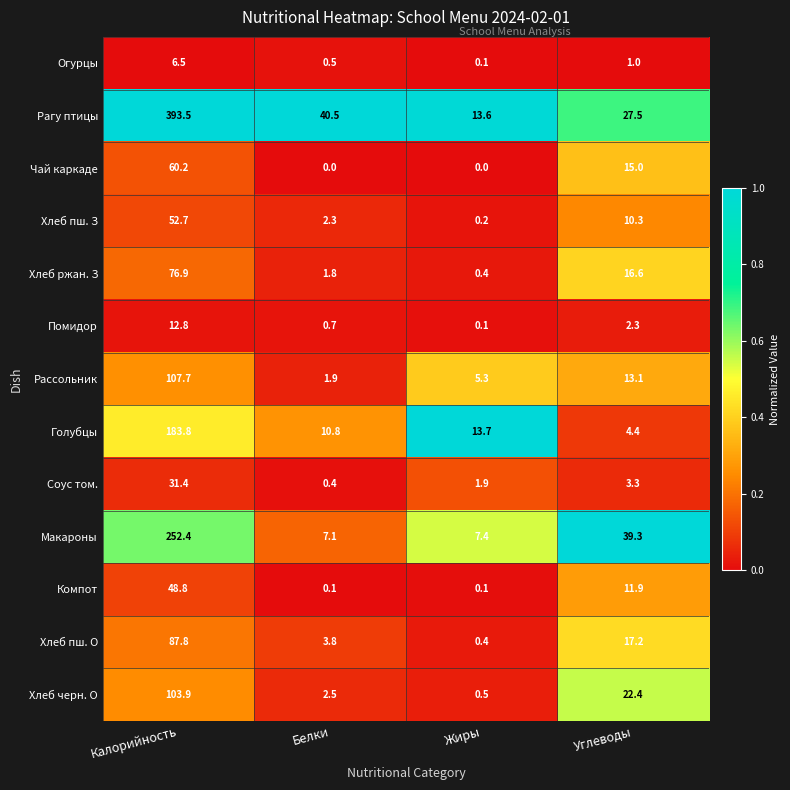

Rank the series at Белки from lowest to highest value.

Чай каркаде, Компот, Соус том., Огурцы, Помидор, Хлеб ржан. З, Рассольник, Хлеб пш. З, Хлеб черн. О, Хлеб пш. О, Макароны, Голубцы, Рагу птицы